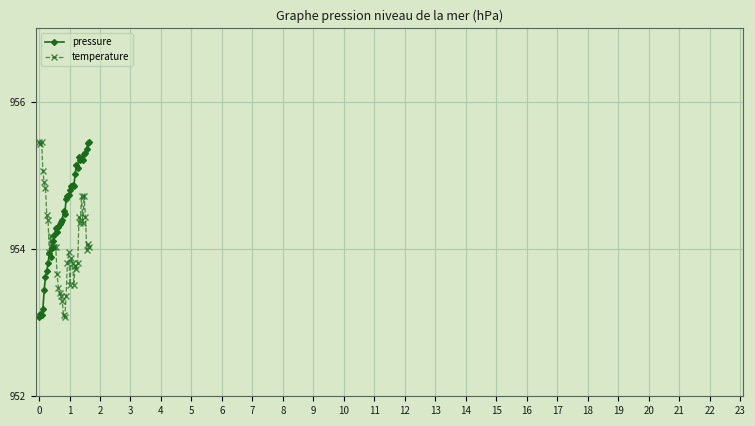

Rank the series by their average value, from lowest to highest.

temperature, pressure